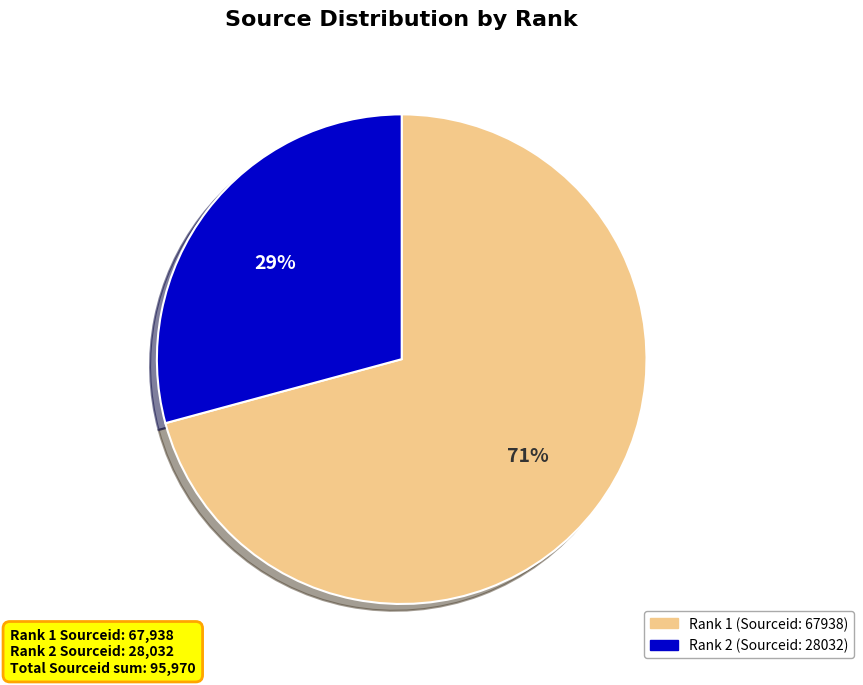

Does any single category account for the majority?

Yes